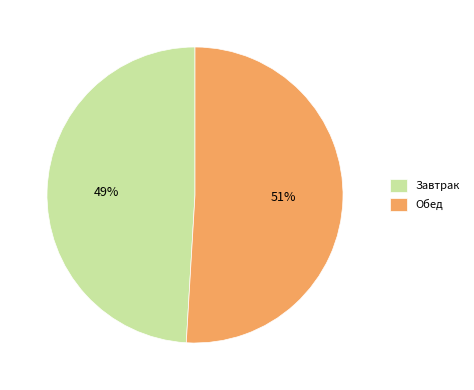

What is the ratio of the value at Обед to the value at Завтрак?

1.0